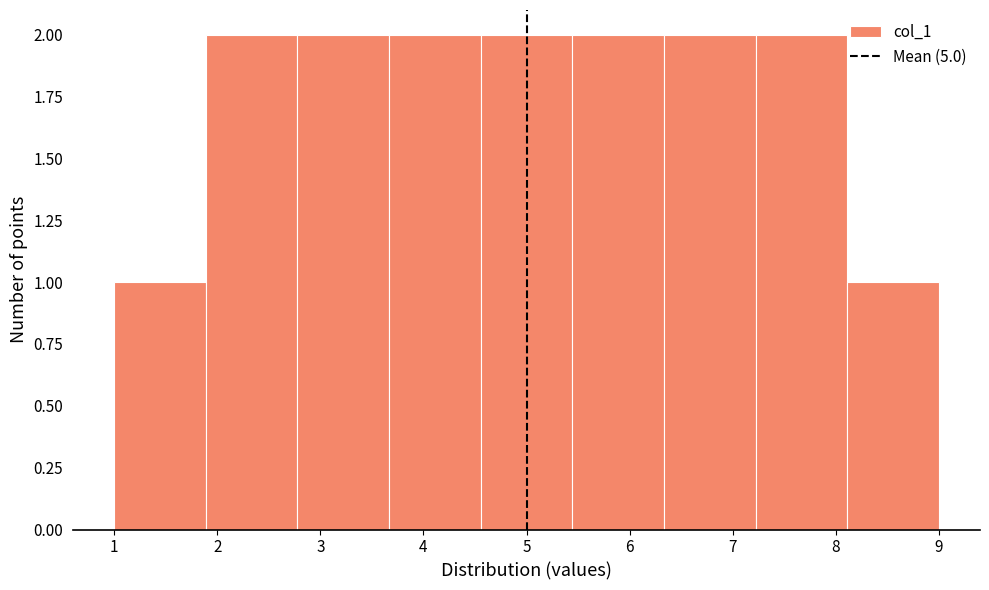

Reading left to right, list every bar in this chart as the range it spans on the x-axis followed by its height. Neither the bar edges nor the heights are printed on the chart, so give them approximately, as read against the axes.

1.0 to 1.9: 1
1.9 to 2.8: 2
2.8 to 3.7: 2
3.7 to 4.6: 2
4.6 to 5.4: 2
5.4 to 6.3: 2
6.3 to 7.2: 2
7.2 to 8.1: 2
8.1 to 9.0: 1